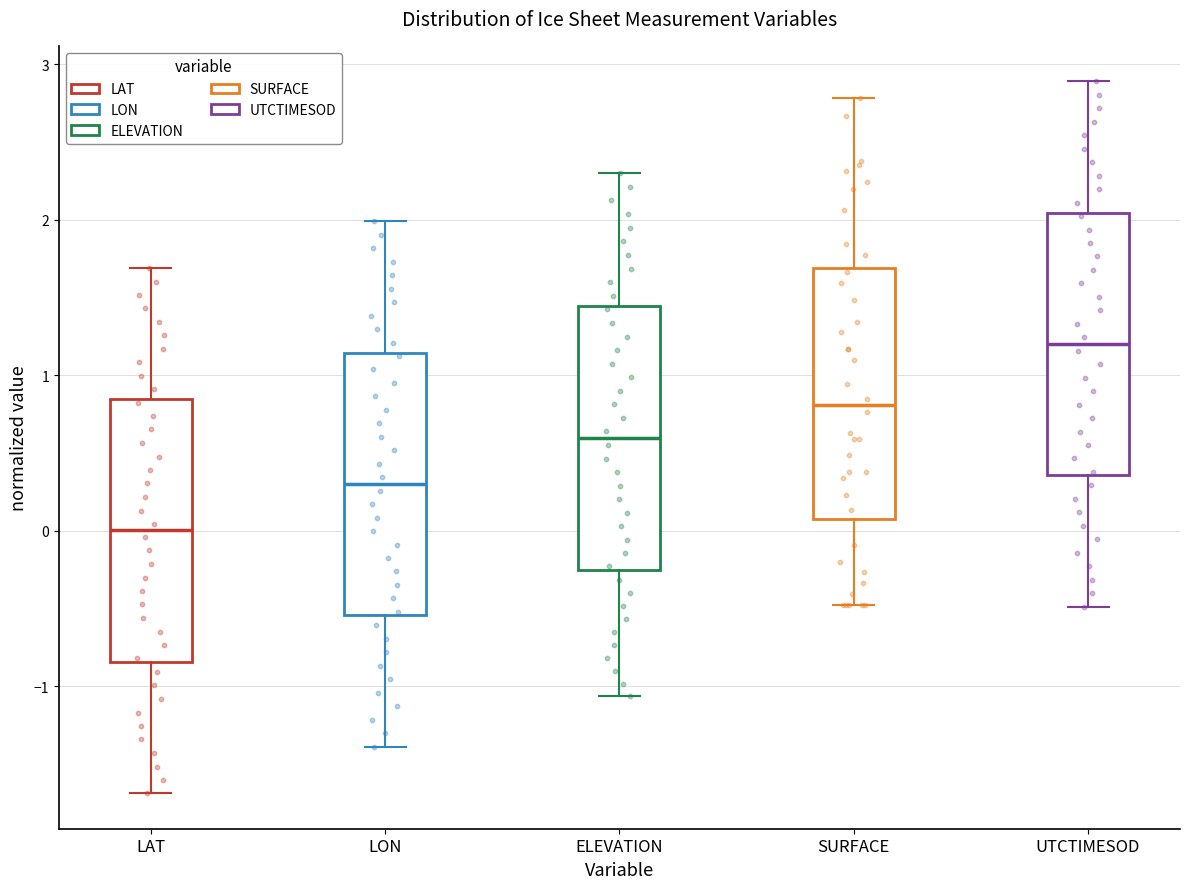

Where does the median line of the box for UTCTIMESOD sit on the y-axis? The values are not printed on the chart, so give them approximately, as read against the axis.

1.2